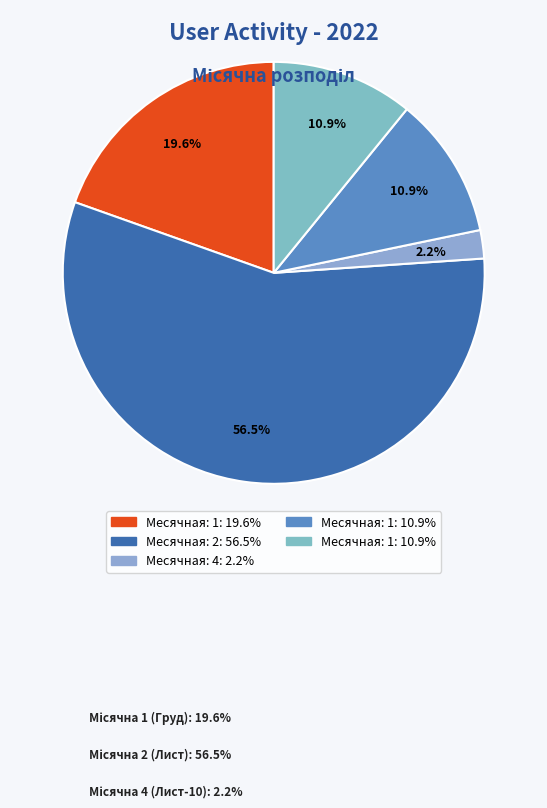

Count the number of slices in the pie.

5